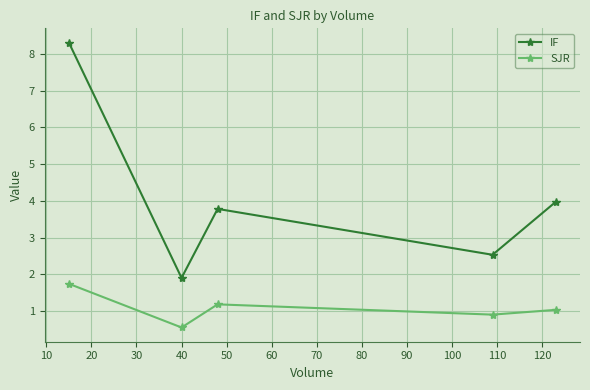

What is the minimum value shown in the chart?

0.6